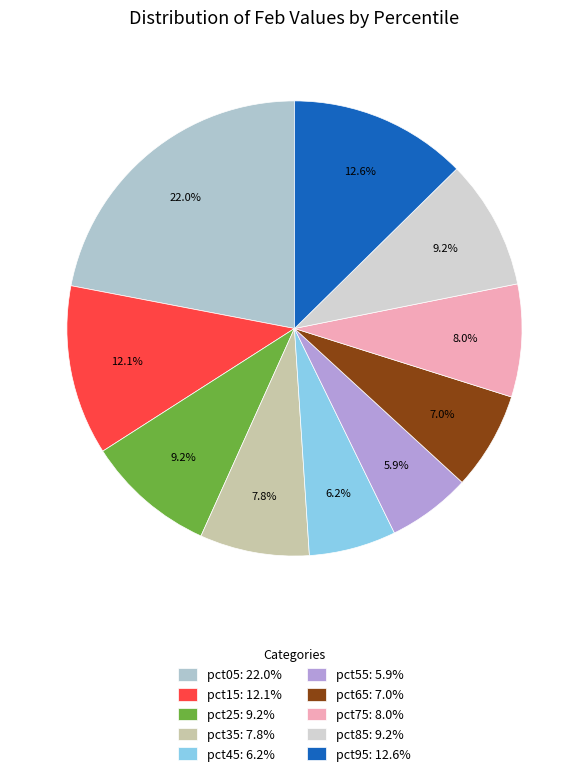

Rank the categories by value from highest to lowest.

pct05, pct95, pct15, pct85, pct25, pct75, pct35, pct65, pct45, pct55